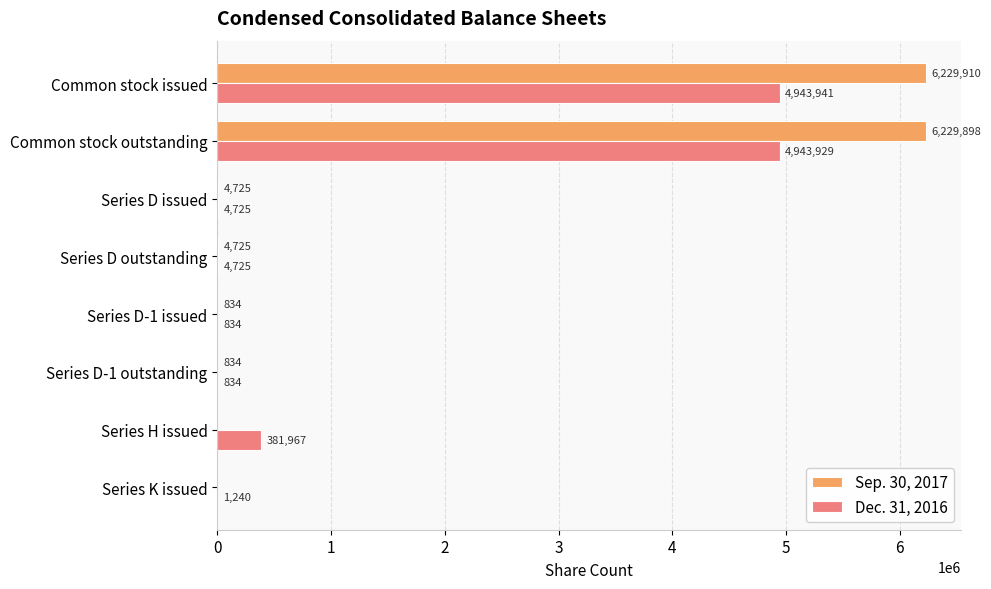

What is the maximum value shown in the chart?

6229910